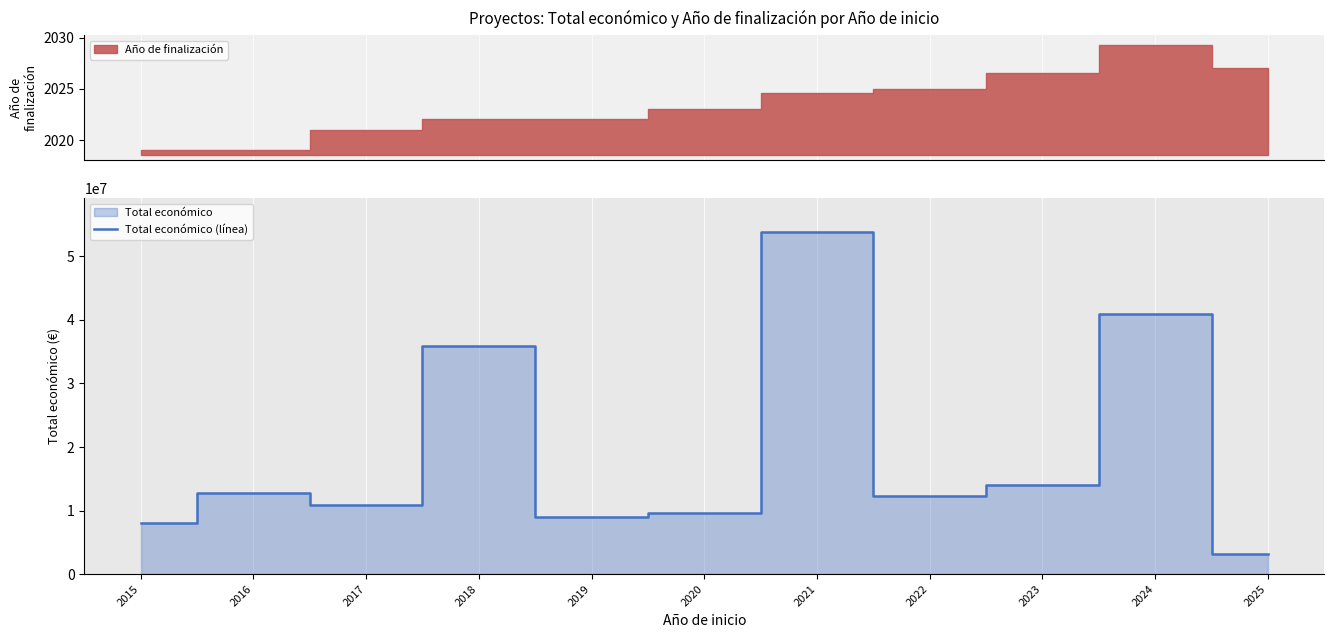

What is the sum of the values at 2018 and 2016?

48638421